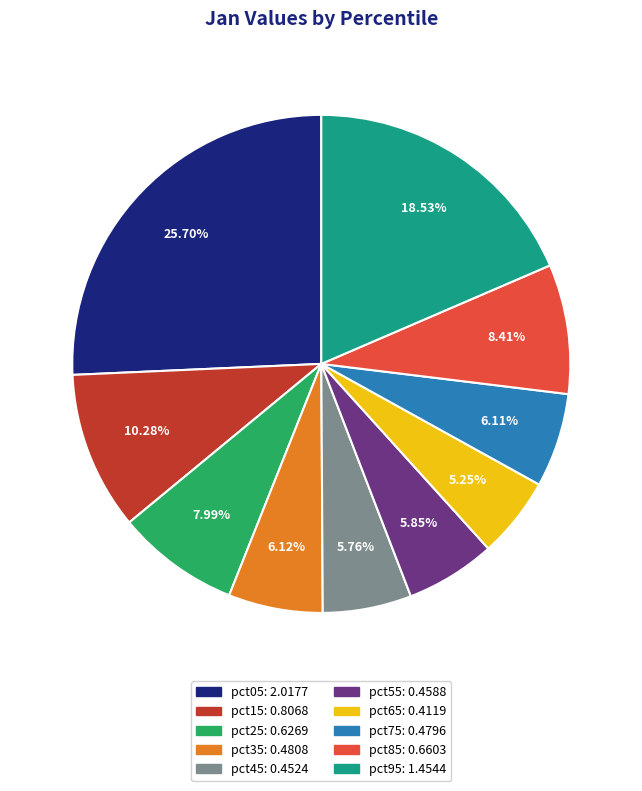

Combined, what portion of the pie is pct95 and pct75?

24.6%